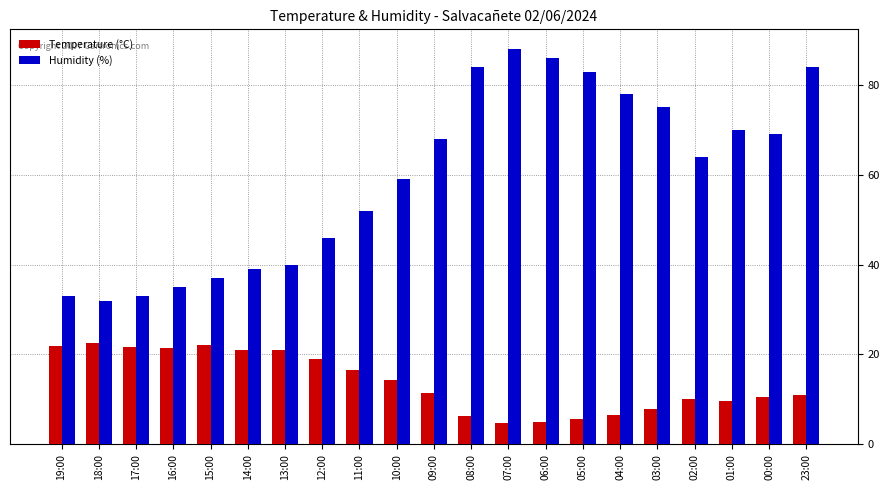

What is the sum of all Humidity (%) values?

1255.0